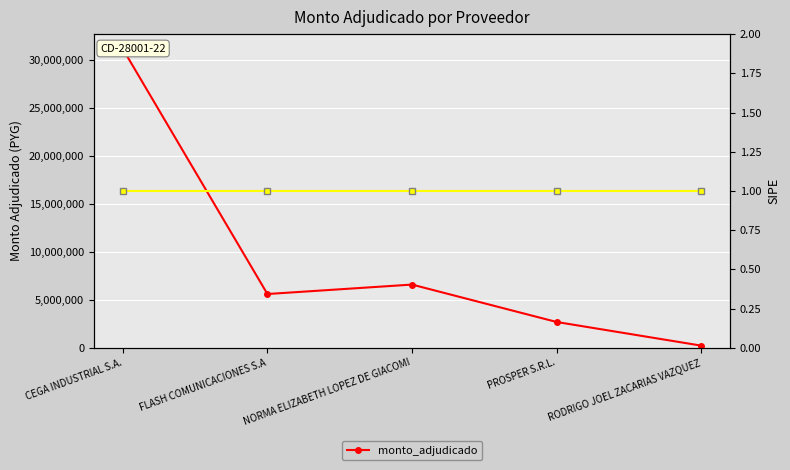

Between CEGA INDUSTRIAL S.A. and PROSPER S.R.L., which is larger?

CEGA INDUSTRIAL S.A.